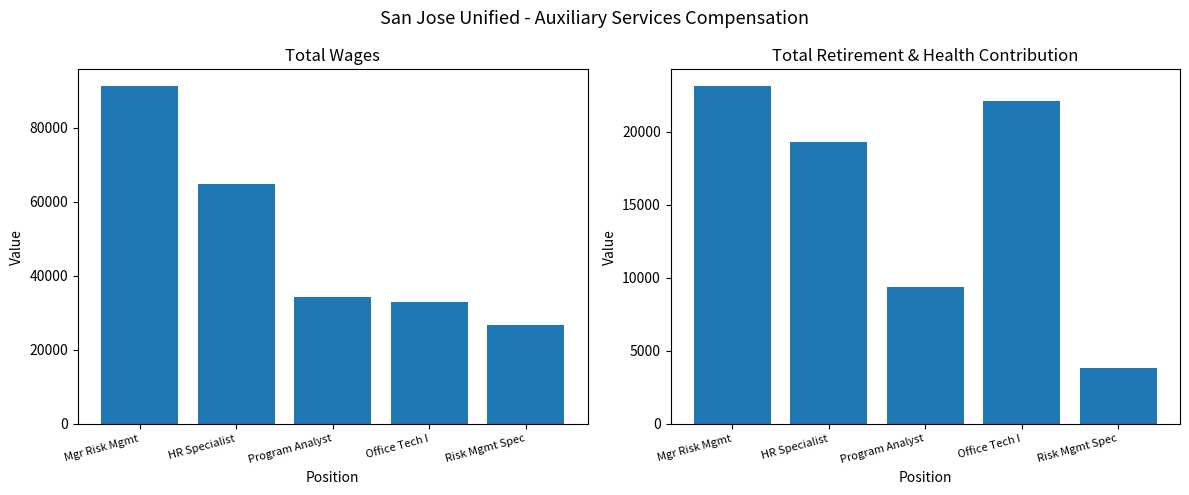

What is the label of the 3rd bar from the right?

Program Analyst